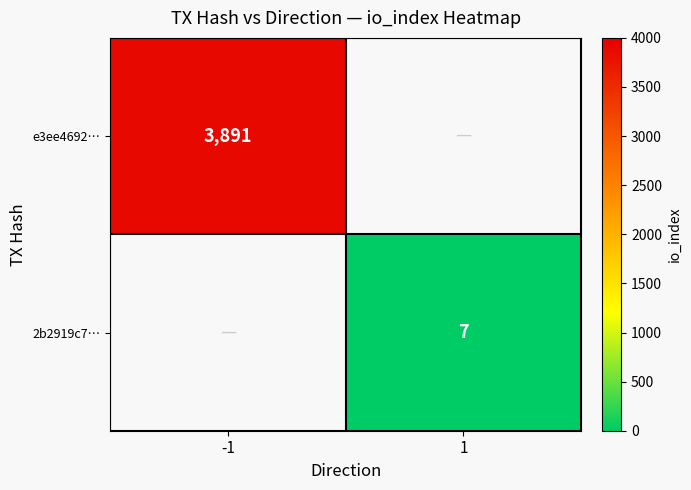

At how many categories does at least one series exceed 1802?

1